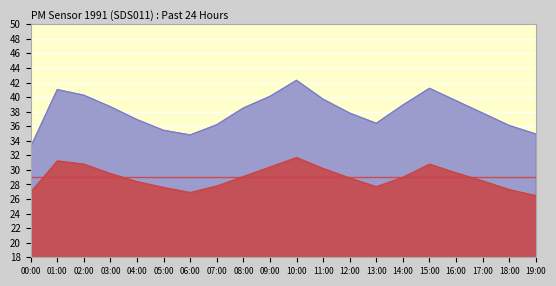

Is it true that P1 equals 9.3 at 00:00?

False